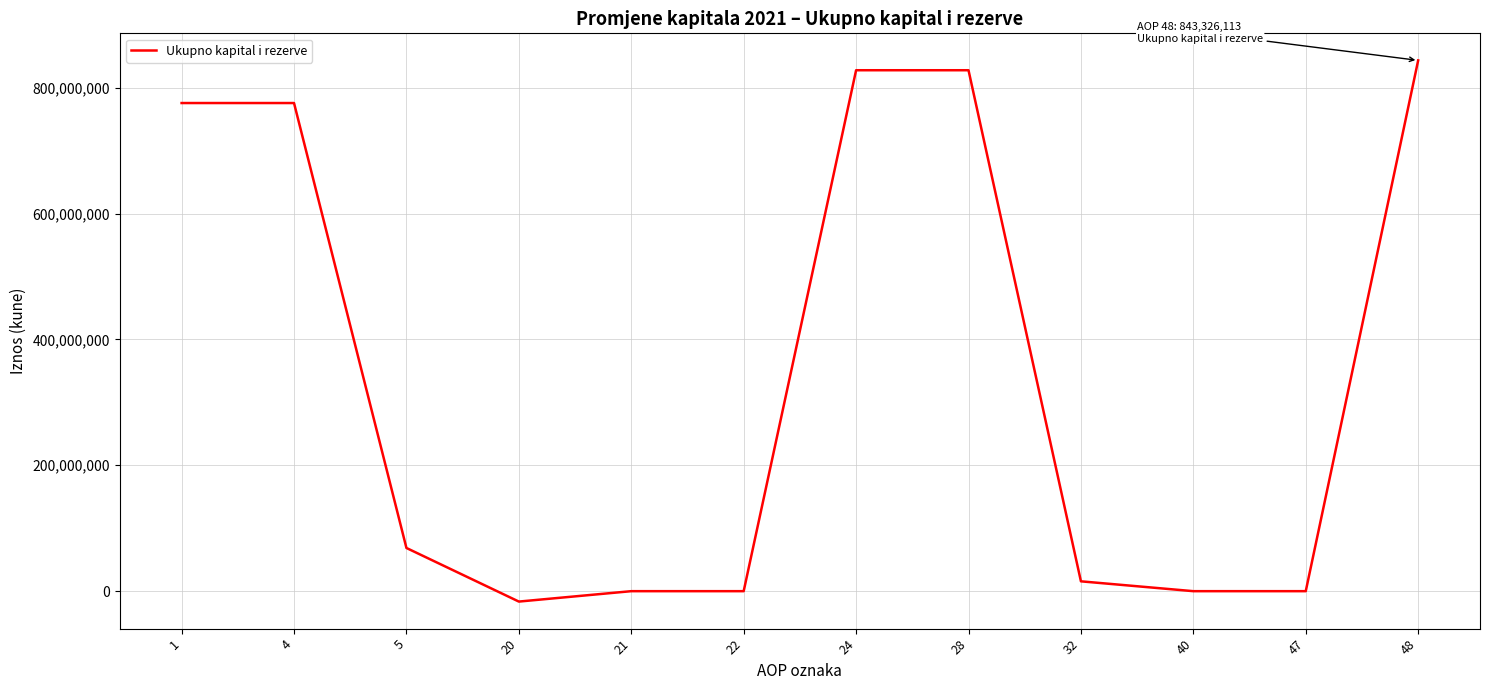

What is the average value?

343132881